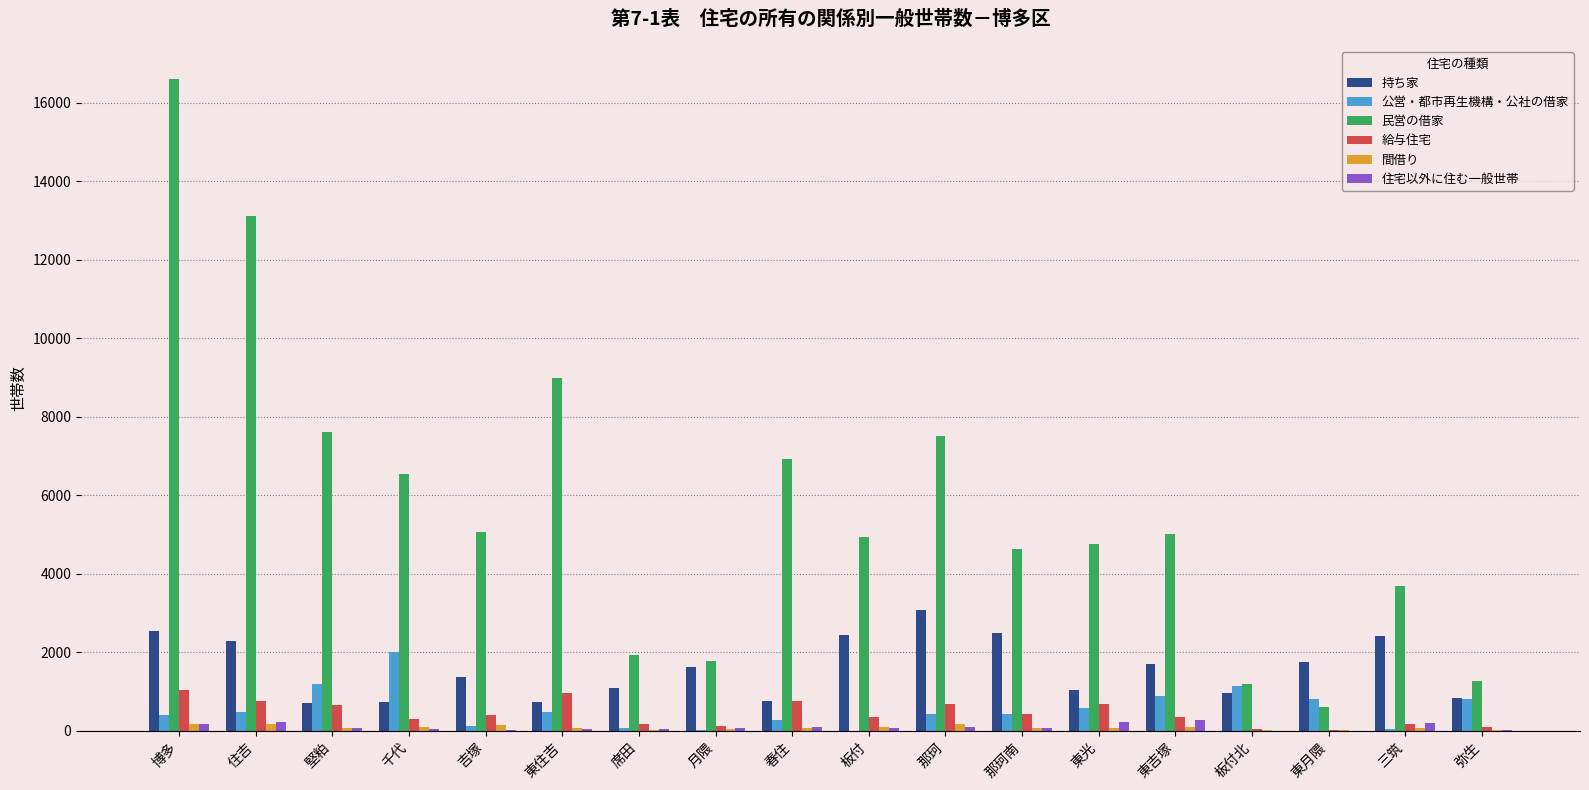

Which series has the largest total across all categories?

民営の借家